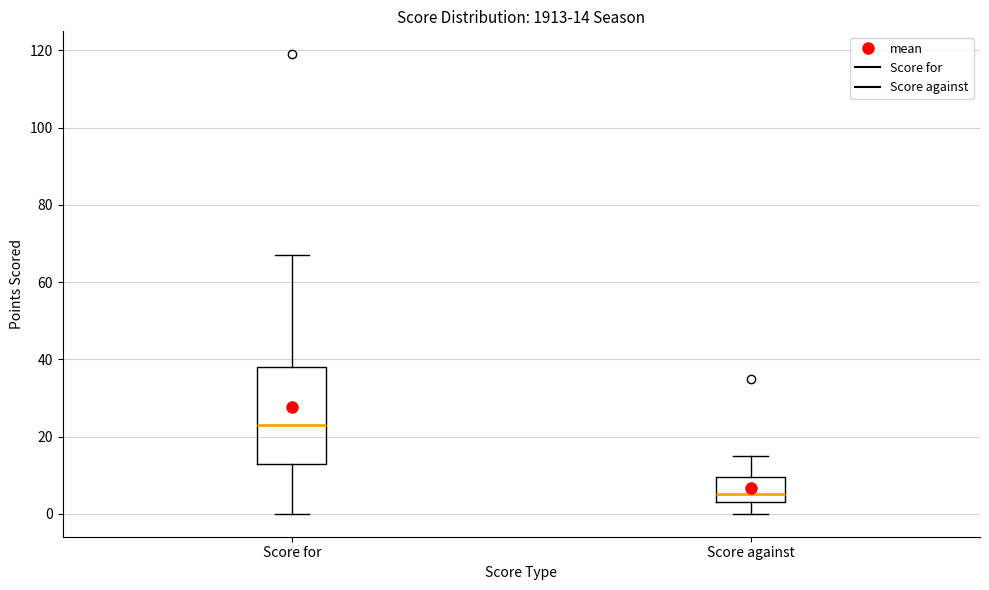

Comparing the boxes themselves (not the whiskers), which one is the tallest?

Score for